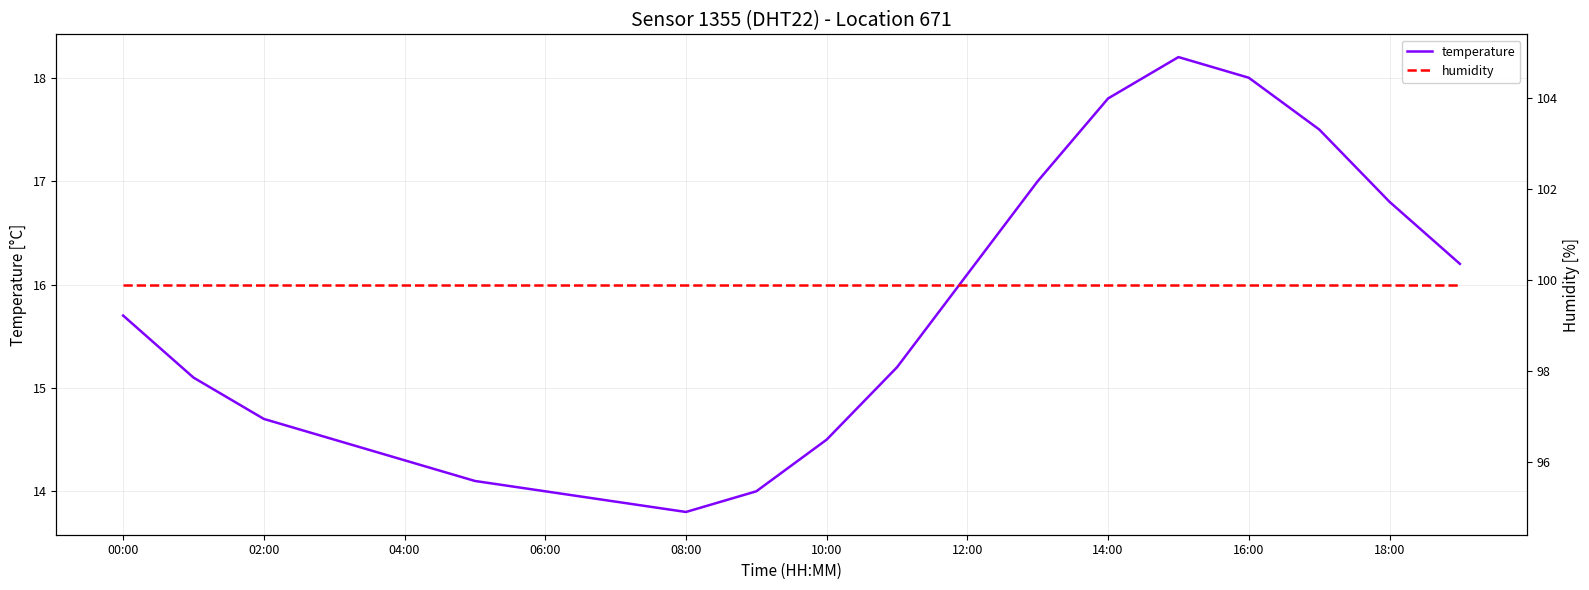

At how many categories does at least one series exceed 53?

20